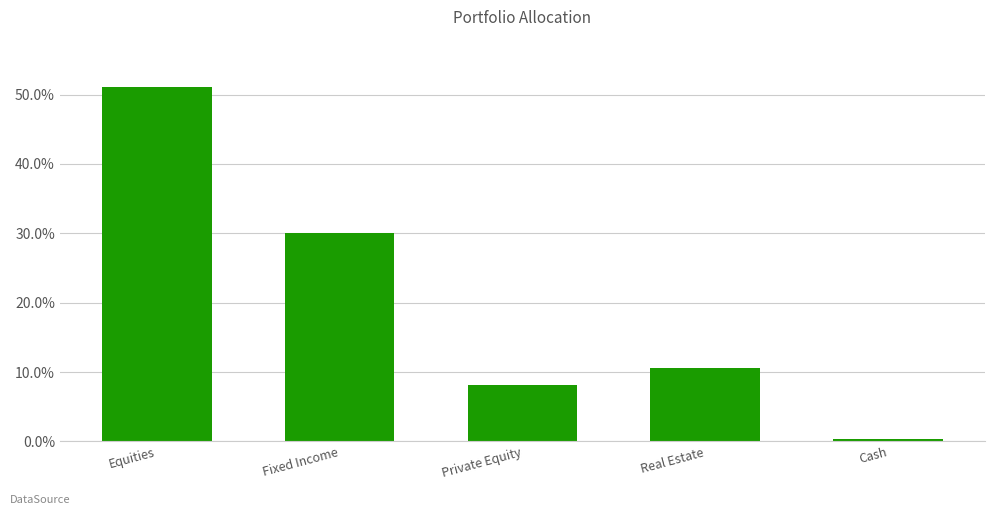

What is the difference between the maximum and second lowest values?

42.9